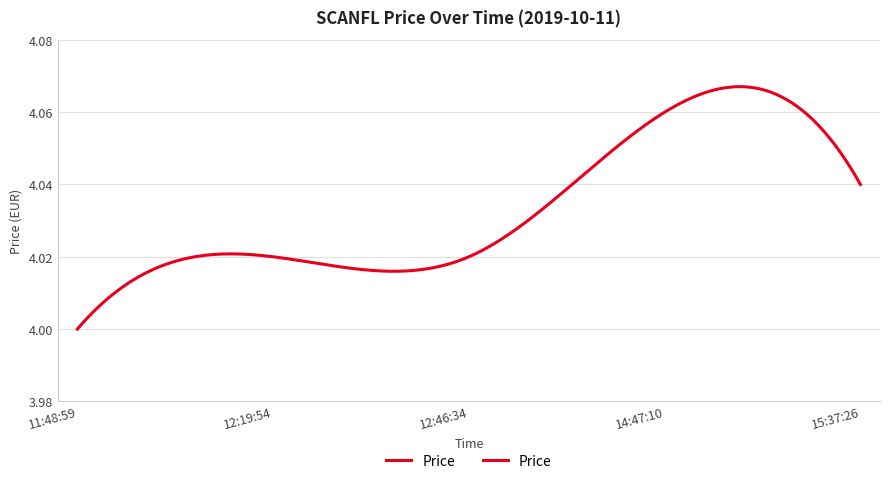

What is the label of the 8th point from the left?

14:47:10